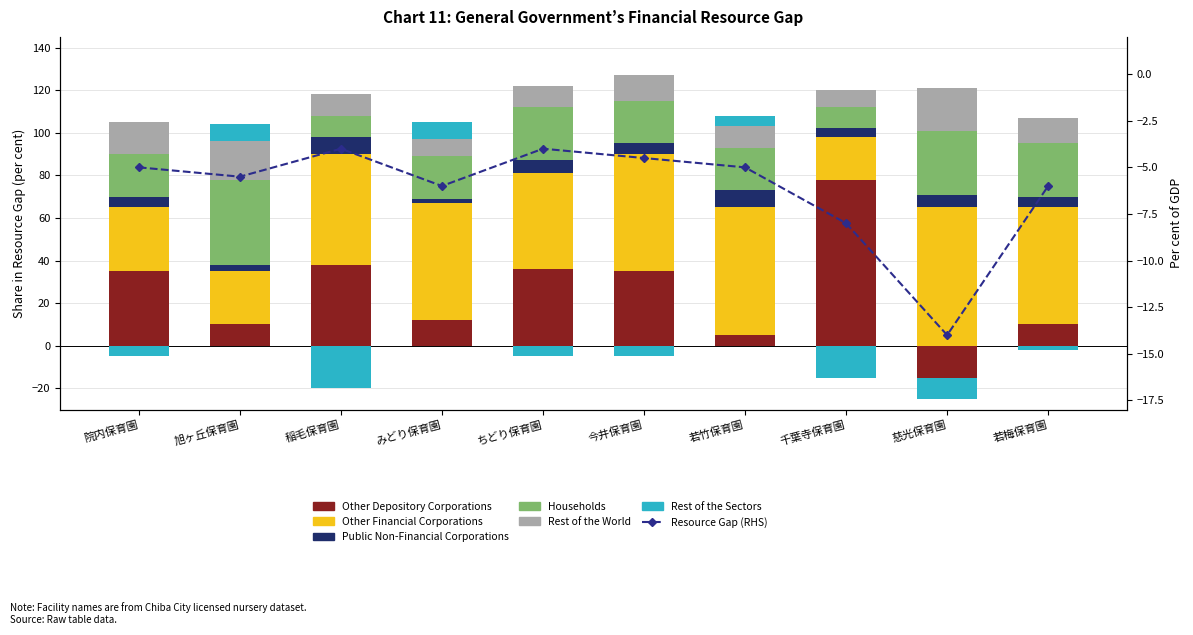

Which series has the largest total across all categories?

Other Financial Corporations